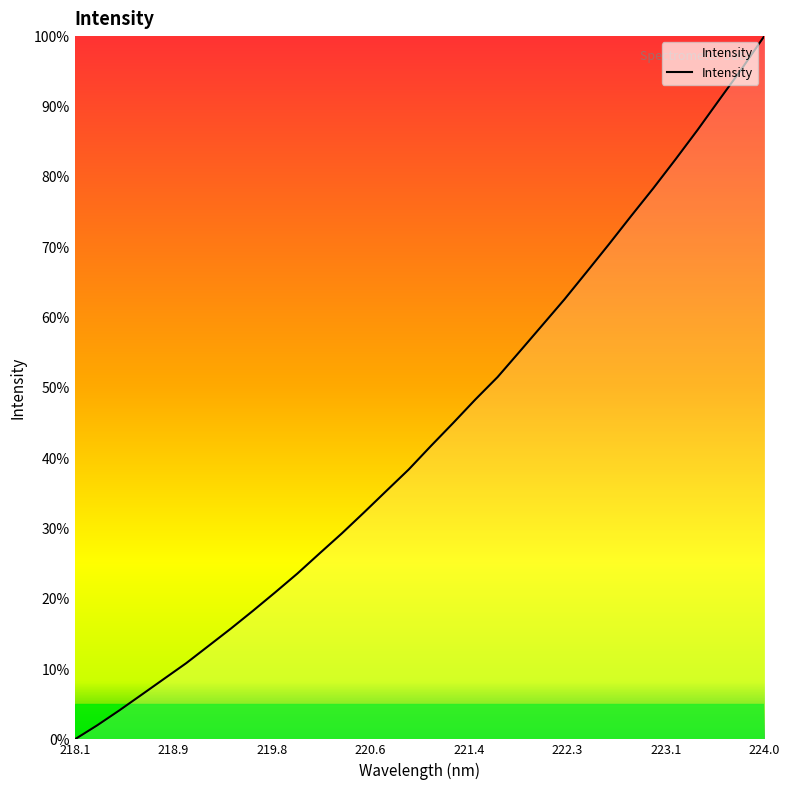

What is the difference between the maximum and minimum values?

100.0